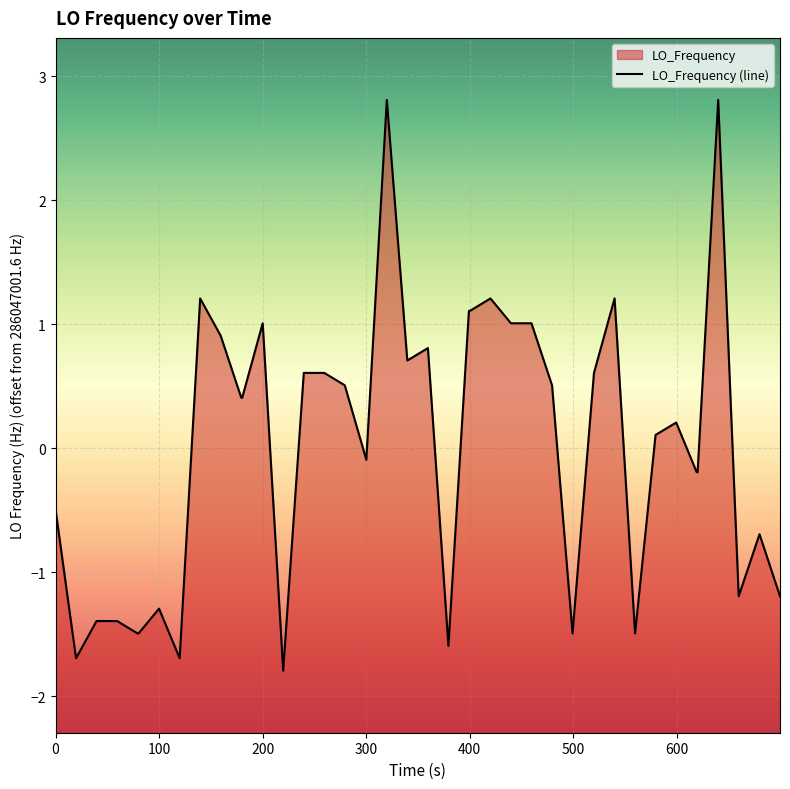

The value at 16 is 0.3. True or false?

False